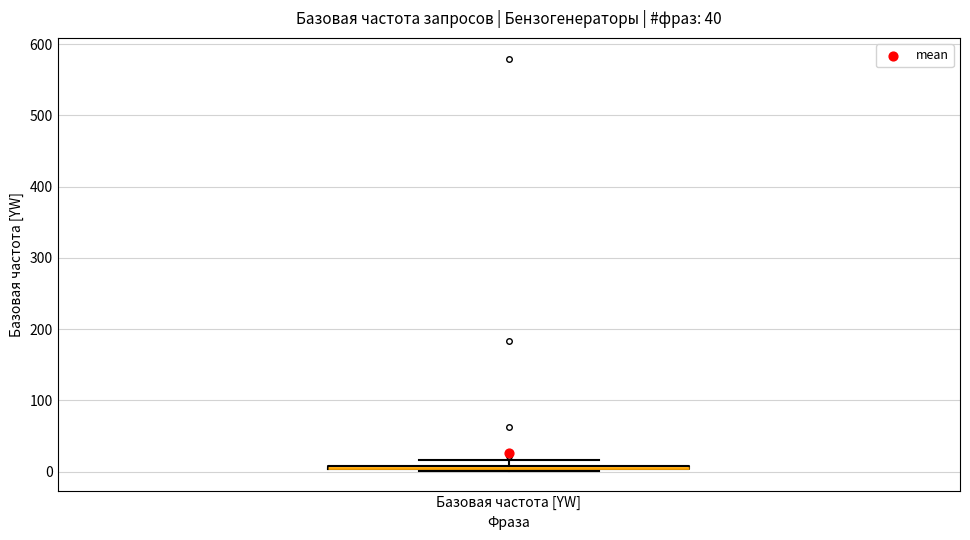

Where is the lower edge of the box for Базовая частота [YW] on the y-axis? The values are not printed on the chart, so give them approximately, as read against the axis.

0